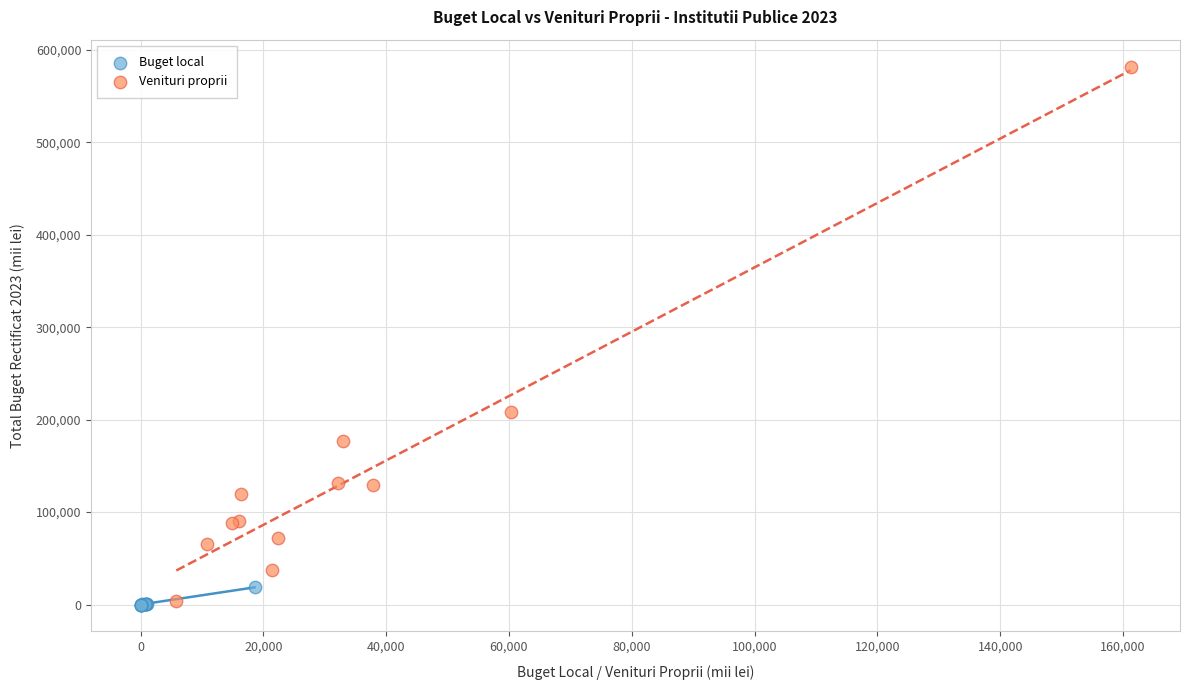

Which series reaches the maximum Y coordinate?

Venituri proprii